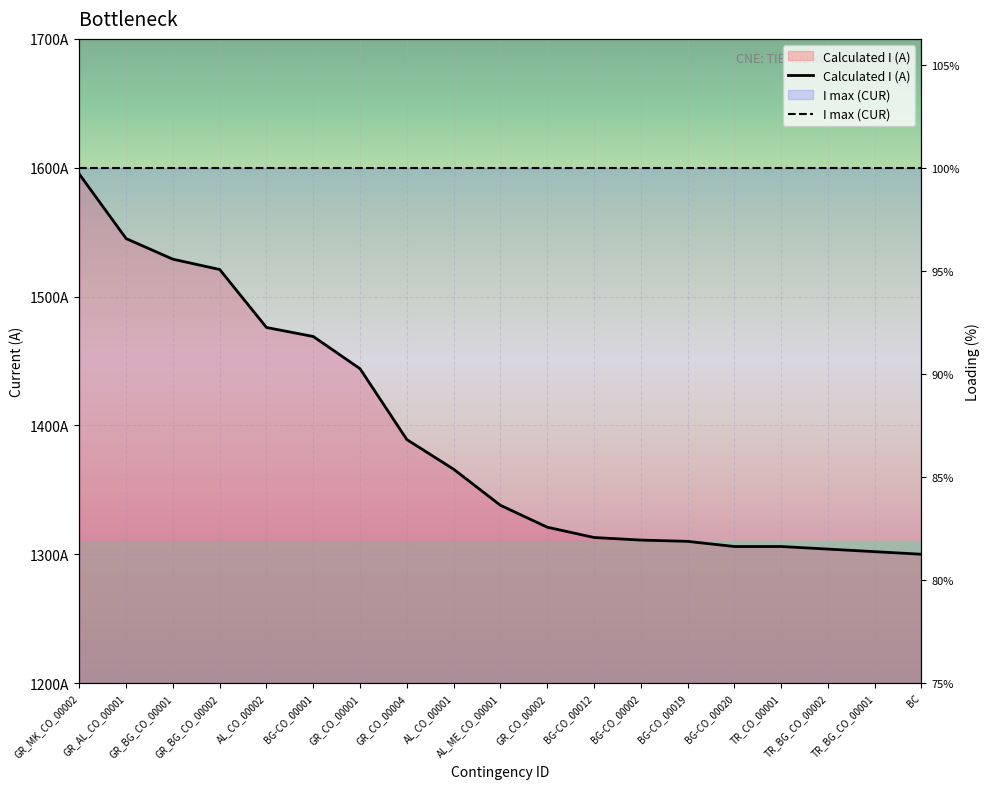

At which category is the sum across all series the highest?

GR_MK_CO_00002